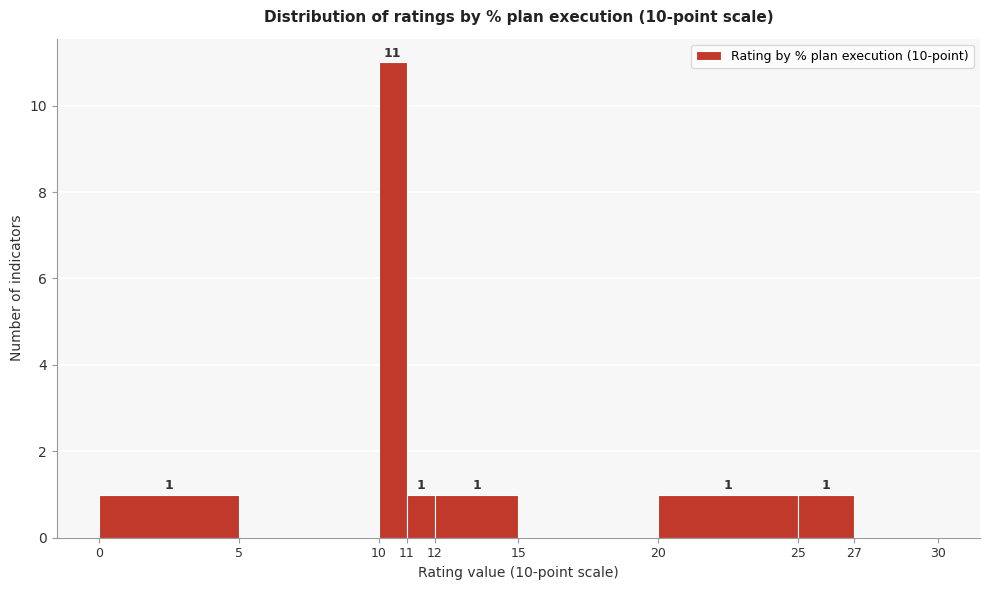

Over which range of the x-axis is the bar tallest?

10 to 11